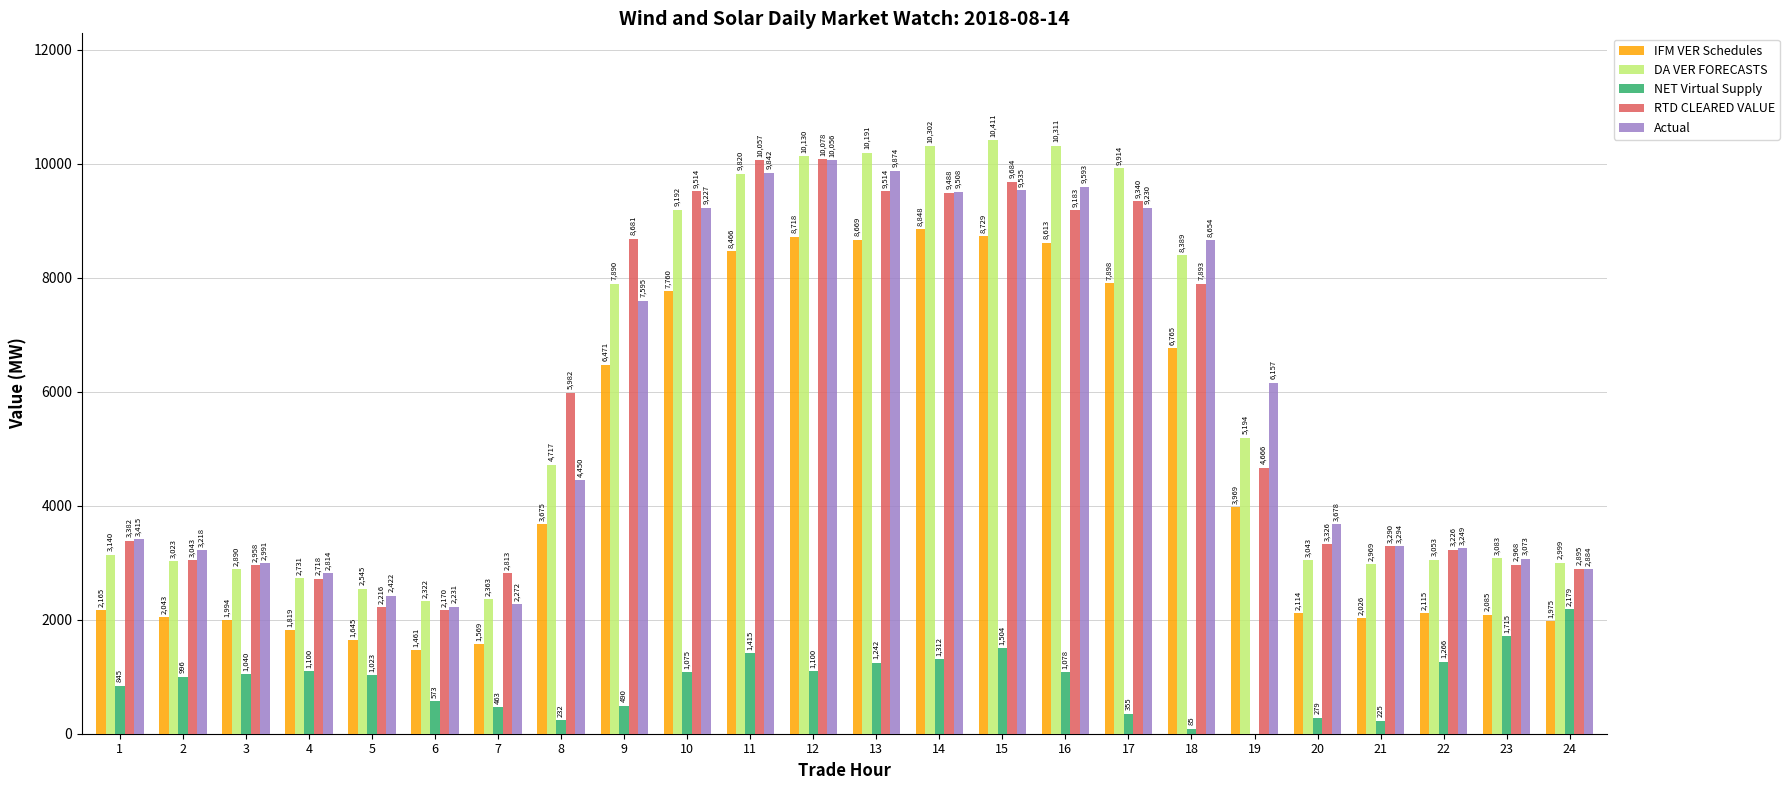

Is it true that RTD CLEARED VALUE equals 12241.6 at 18?

False